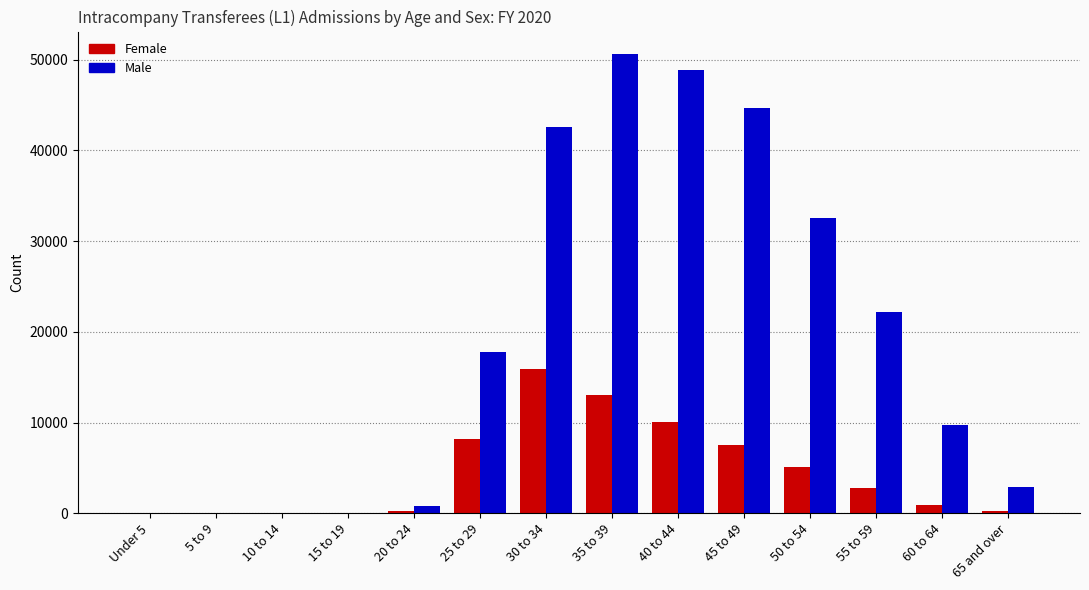

Which category has the highest value across all series?

35 to 39